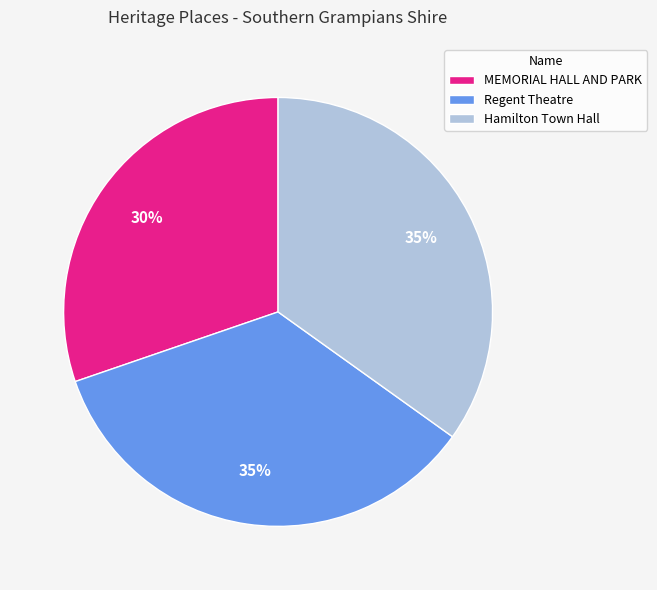

To the nearest percent, what is the difference between the MEMORIAL HALL AND PARK and Regent Theatre slice percentages?

5%